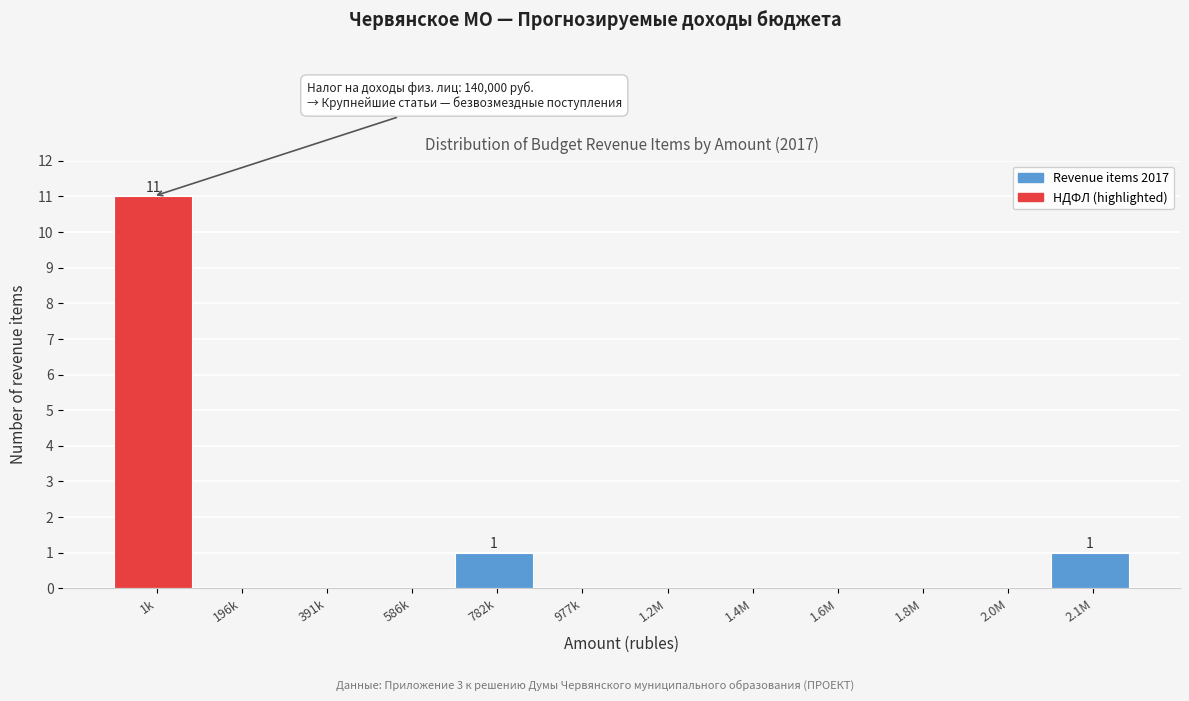

Reading left to right, what are all the values shown in this chart?

1k=11	196k=0	391k=0	586k=0	782k=1	977k=0	1.2M=0	1.4M=0	1.6M=0	1.8M=0	2.0M=0	2.1M=1